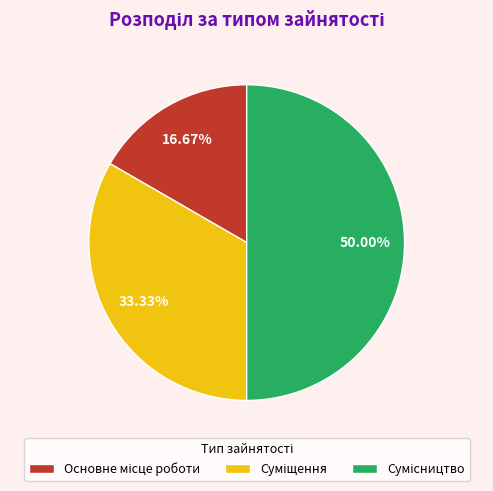

Which slice is the smallest?

Основне місце роботи